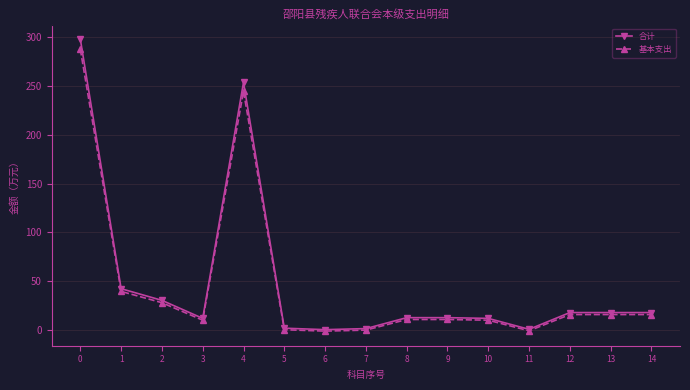

What is the maximum value for 基本支出?

287.4